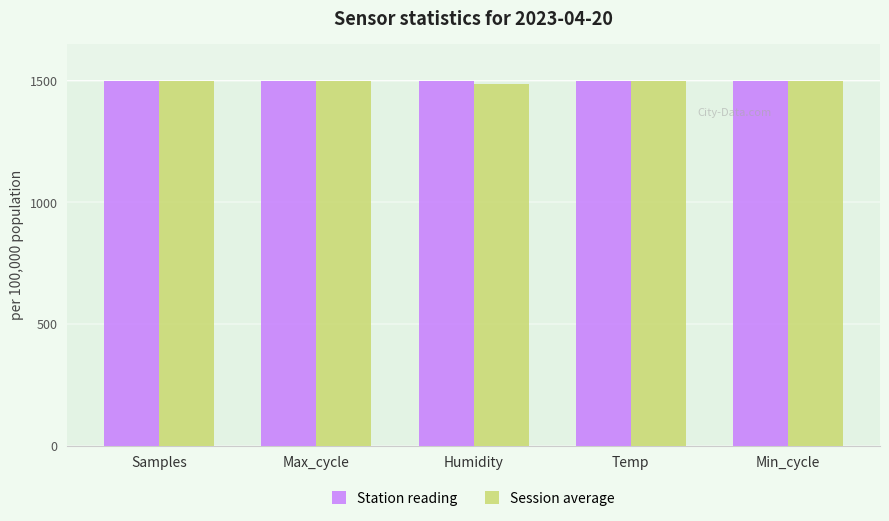

What is the sum of all Station reading values?

7495.2